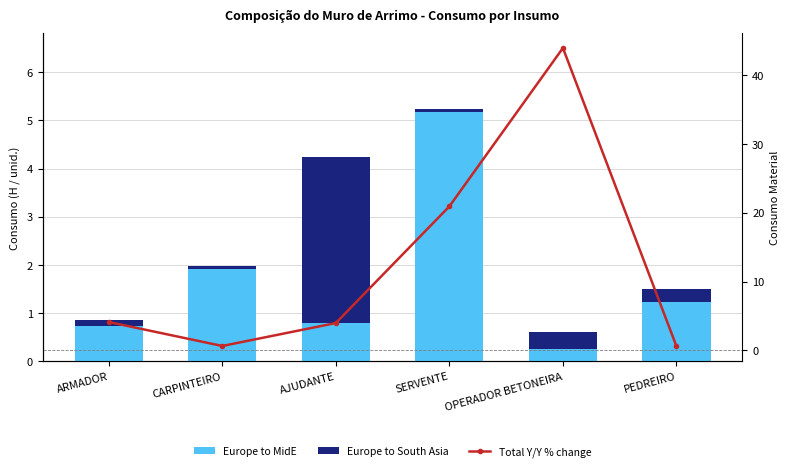

What is the spread (max minus min) of values at SERVENTE?

20.8